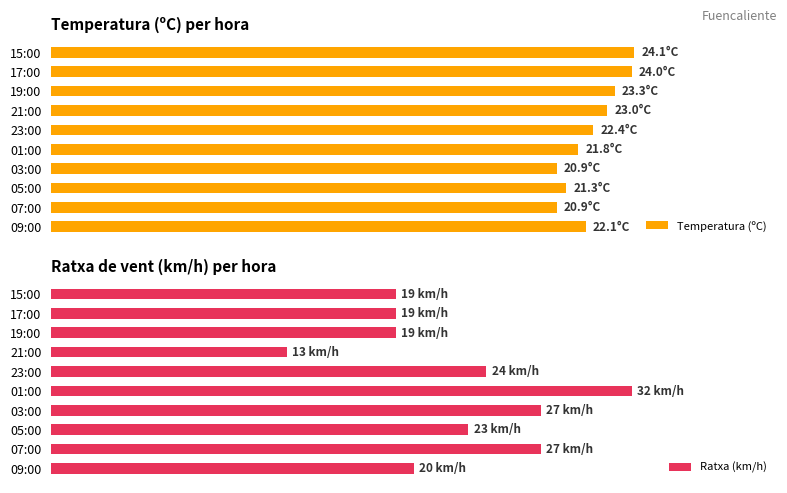

Reading left to right, extract all data points from this chart.

Temperatura (ºC): 22.1	20.9	21.3	20.9	21.8	22.4	23.0	23.3	24.0	24.1
Ratxa (km/h): 20.0	27.0	23.0	27.0	32.0	24.0	13.0	19.0	19.0	19.0